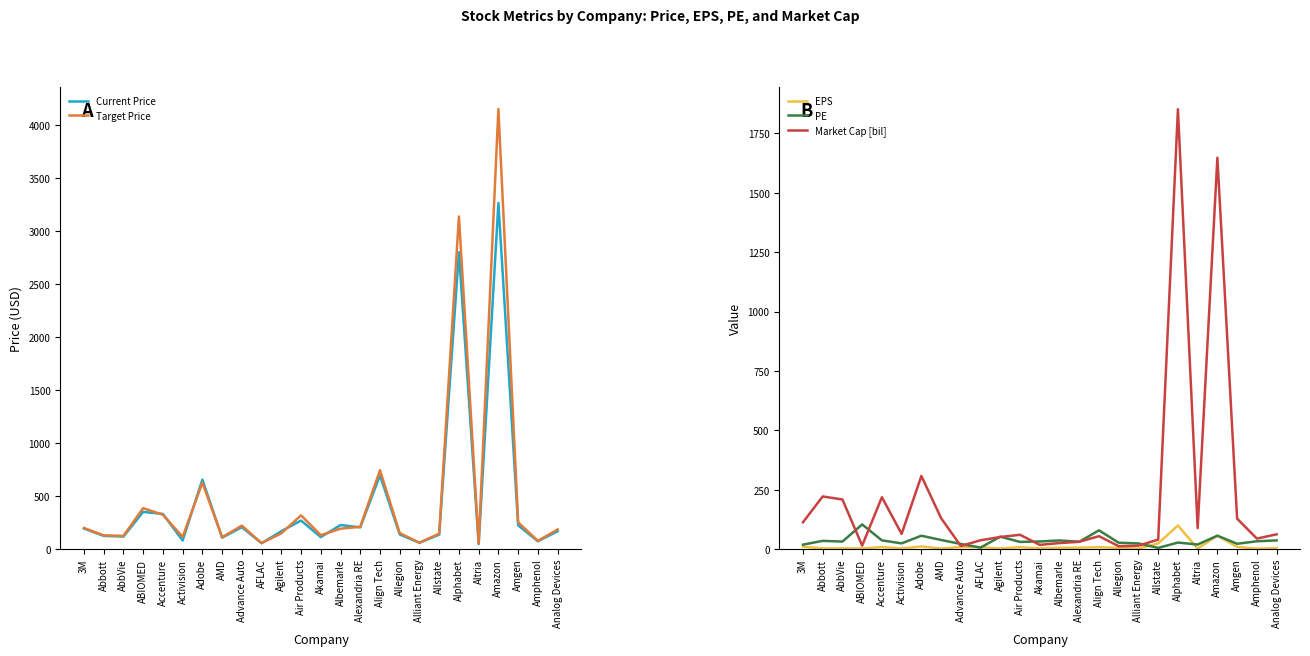

How many lines are shown in the chart?

5